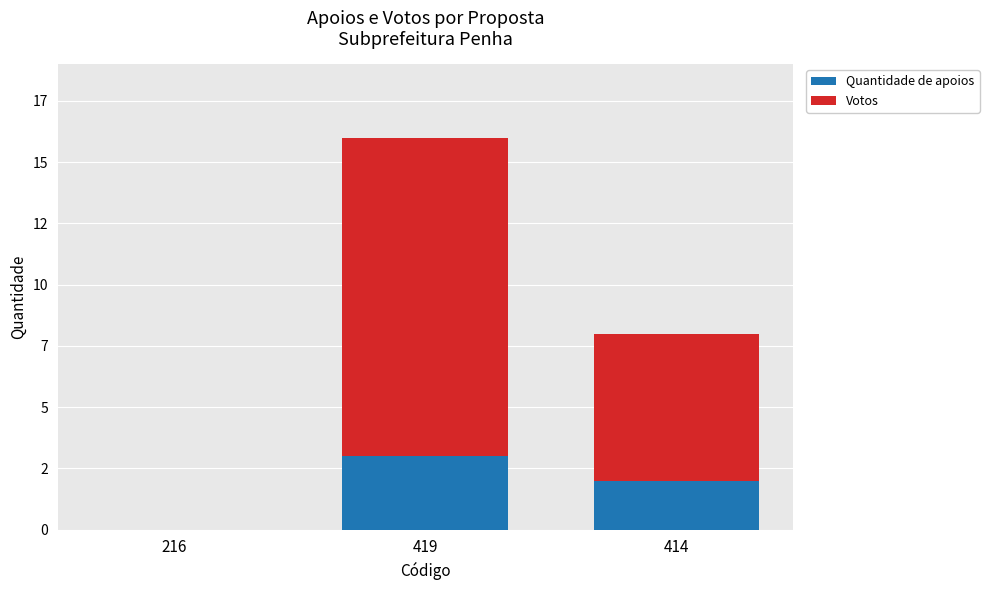

What value does the Votos series have at 414, to the nearest 5?

5